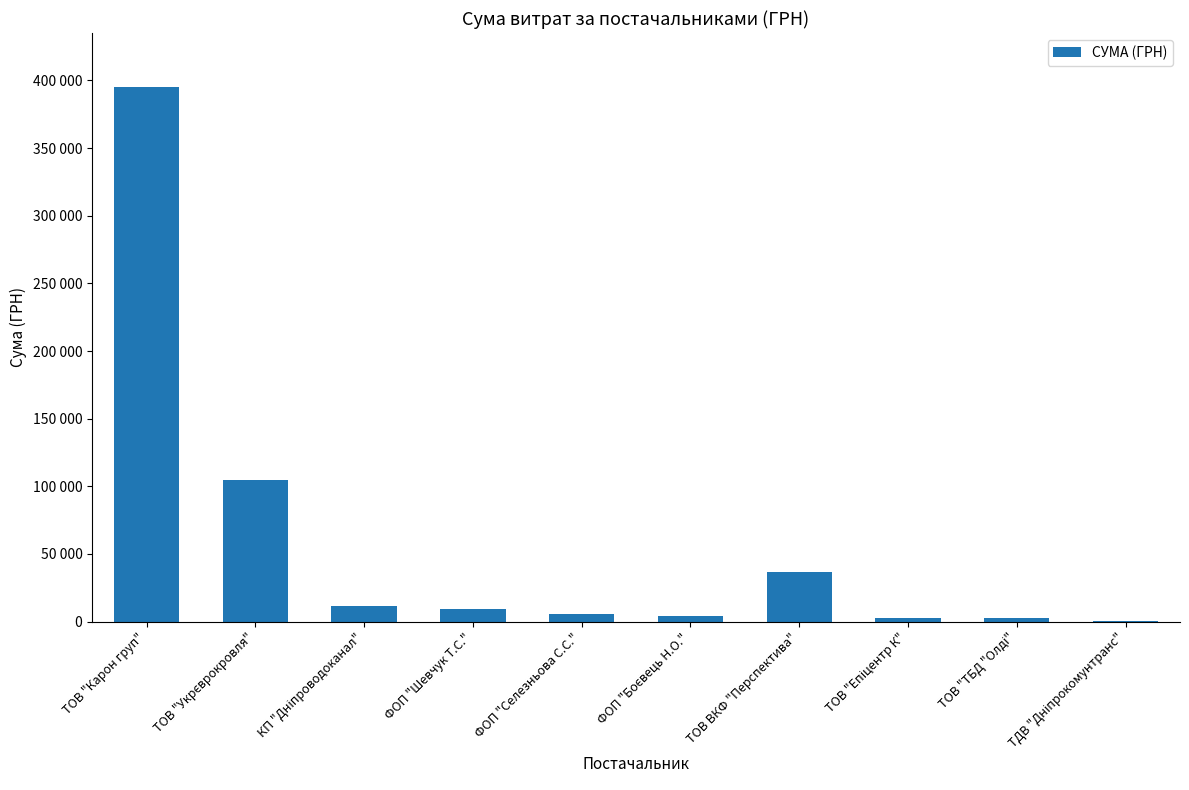

What is the sum of all values?

572378.3